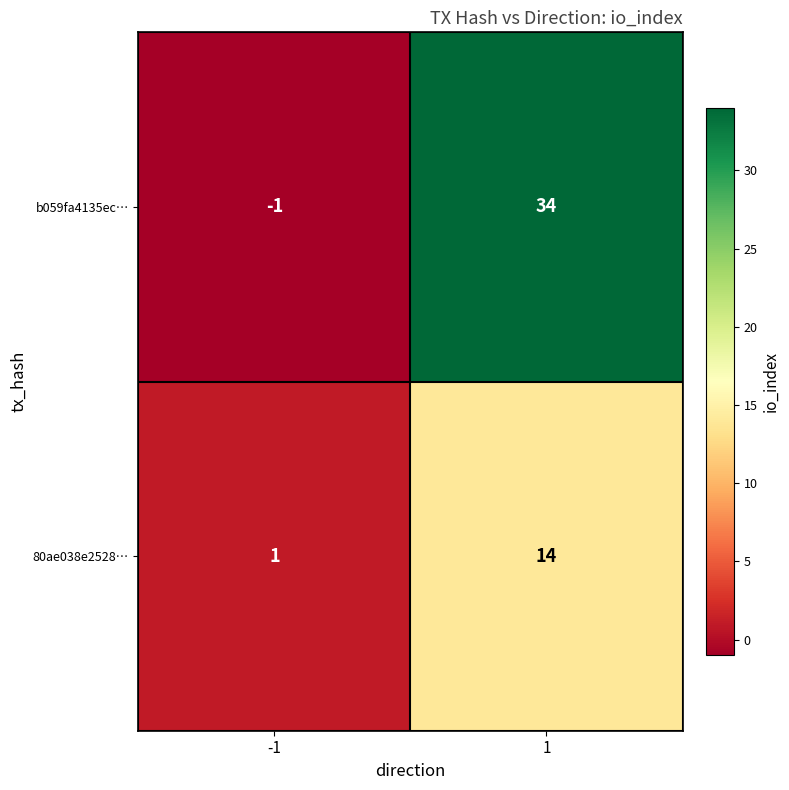

Which series has the widest spread of values?

b059fa4135ec…